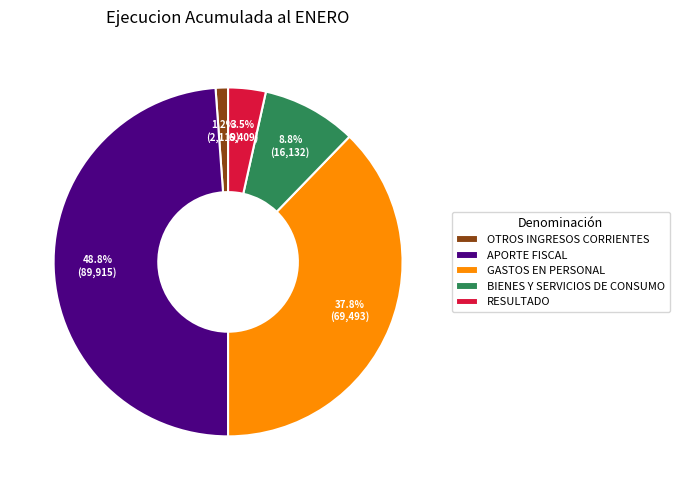

To the nearest percent, what percentage of the pie is APORTE FISCAL?

49%